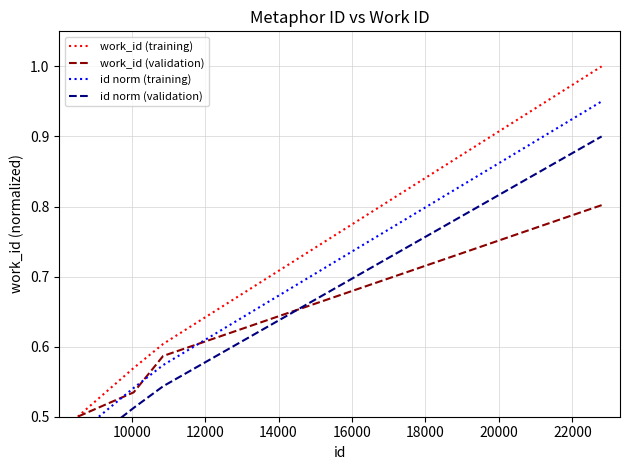

What is the maximum value for work_id (training)?

1.0